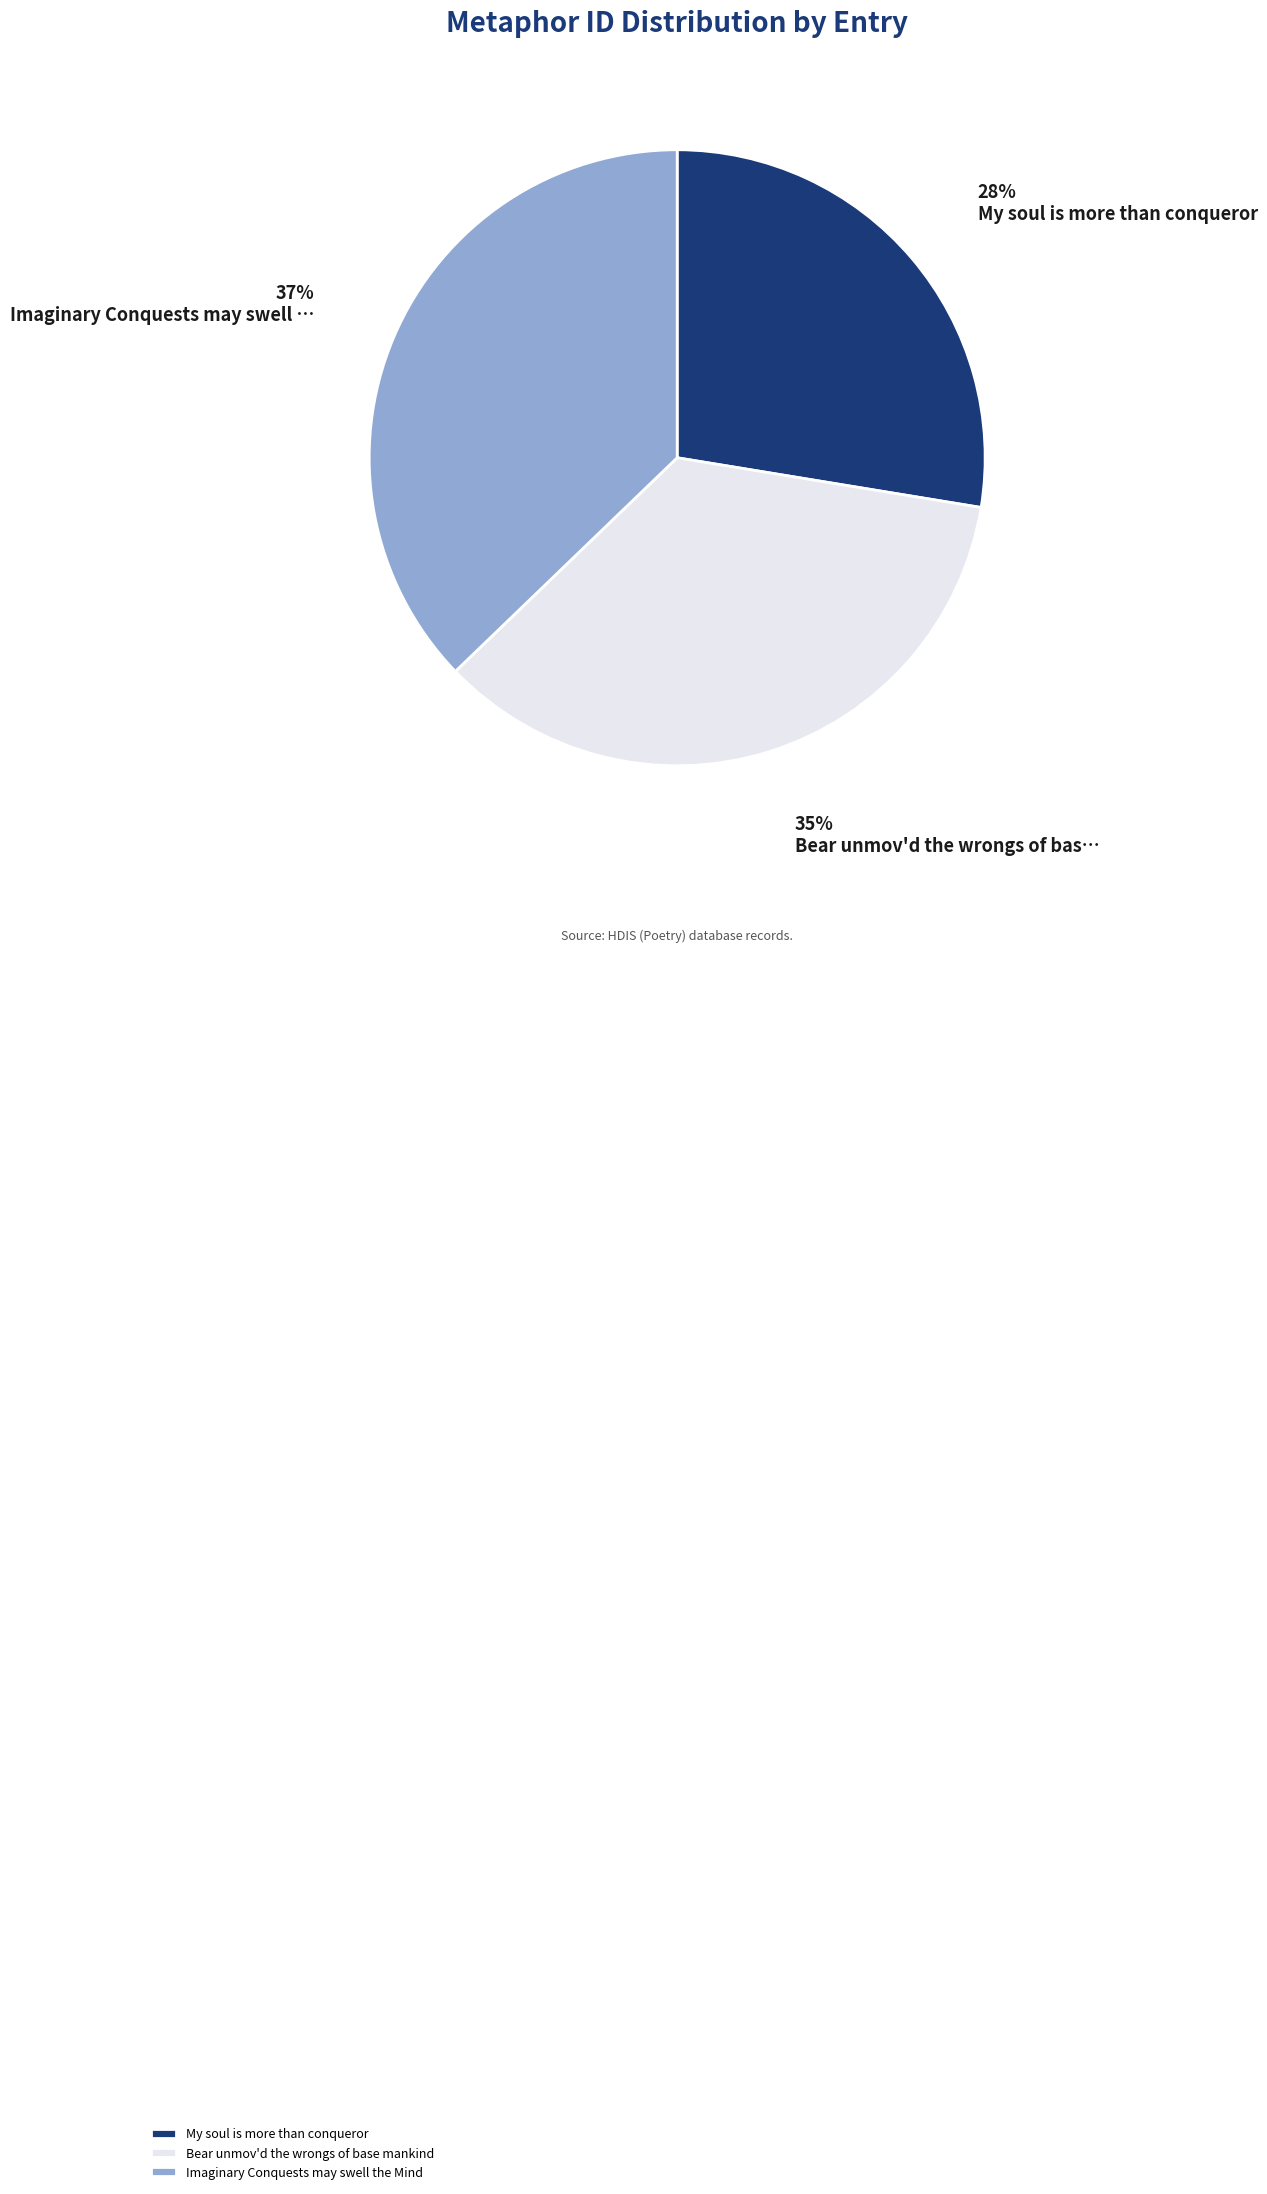

Do Imaginary Conquests may swell the Mind and My soul is more than conqueror together represent more than half of the pie?

Yes